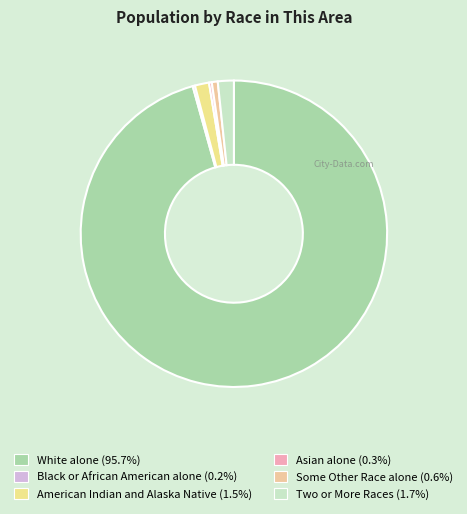

Which slice is the largest?

White alone